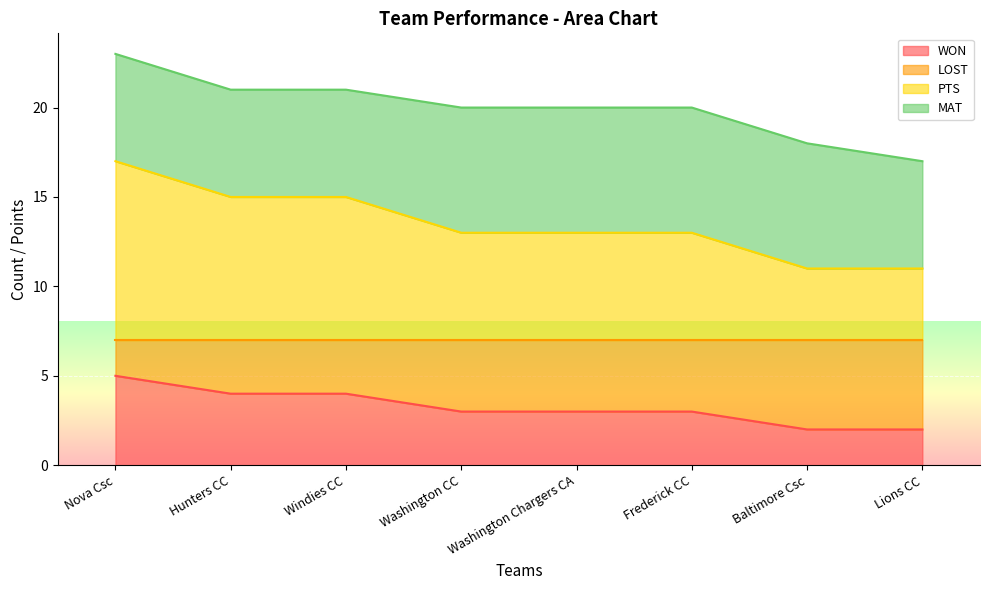

Is the value of LOST at Washington CC greater than the value of WON at Baltimore Csc?

Yes